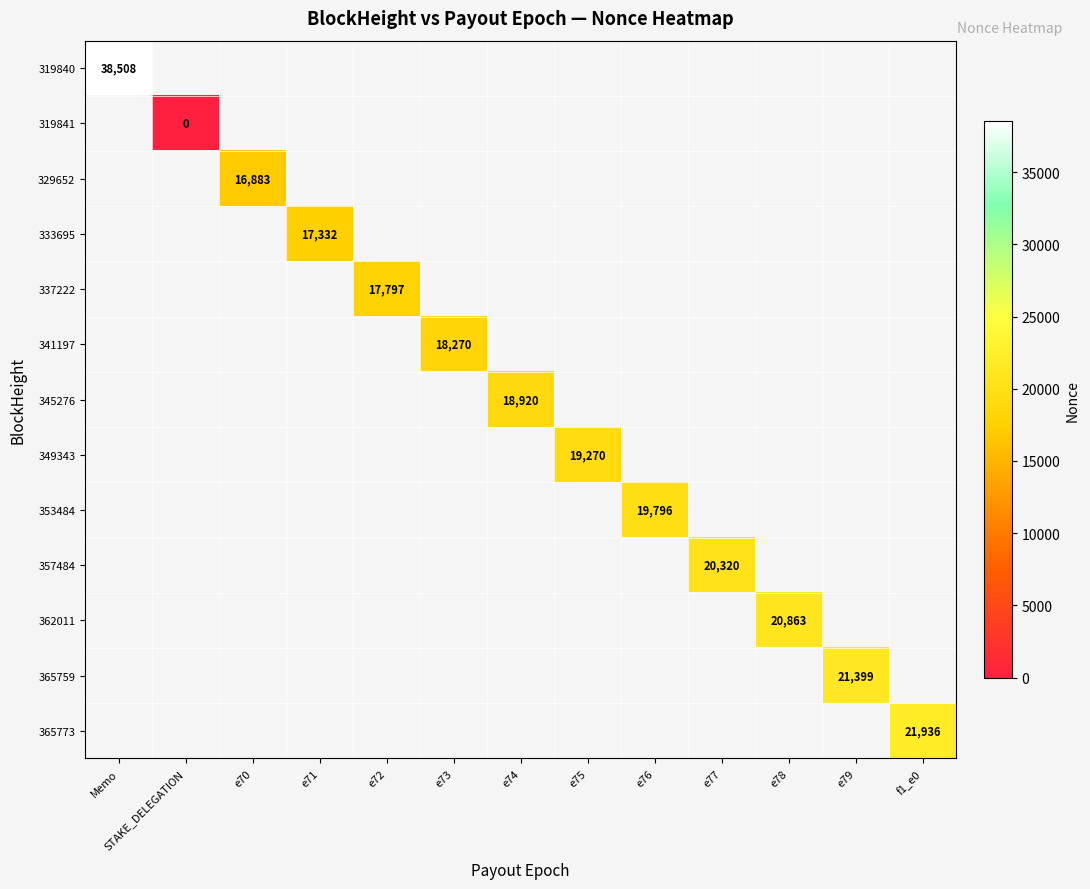

Is the value of 319840 at STAKE_DELEGATION greater than the value of 345276 at e71?

No